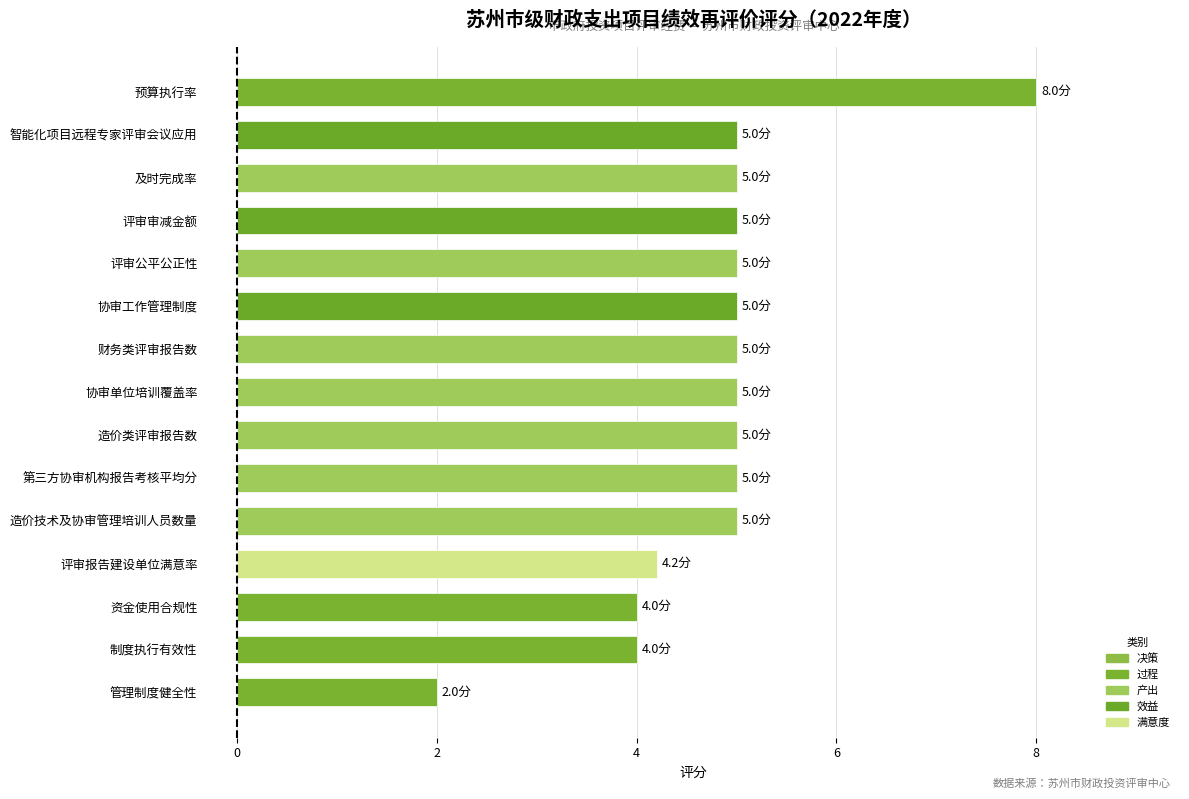

The value at 造价技术及协审管理培训人员数量 is 5.0. True or false?

True